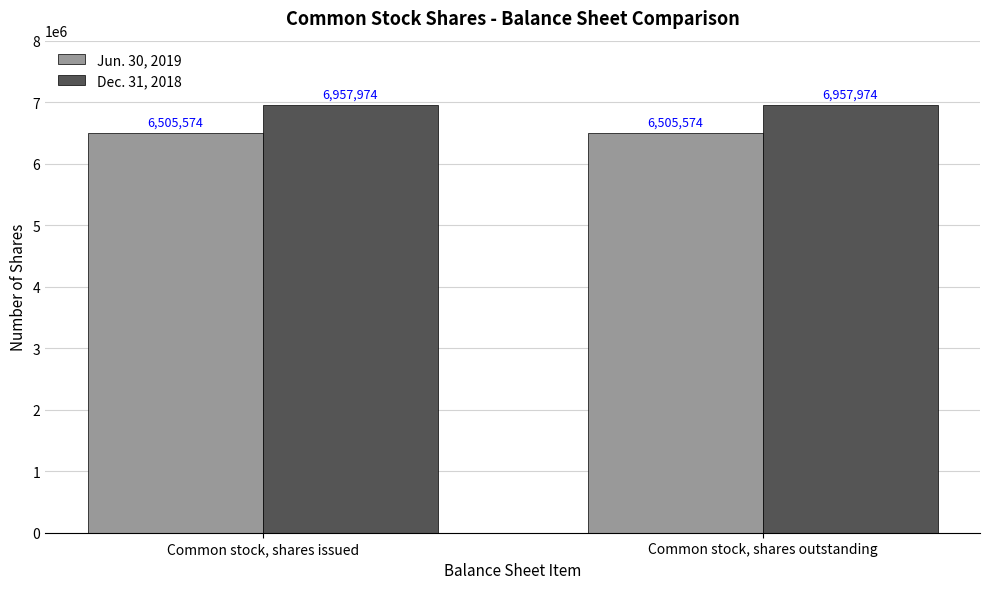

What is the difference between the highest and lowest values at Common stock, shares outstanding?

452400